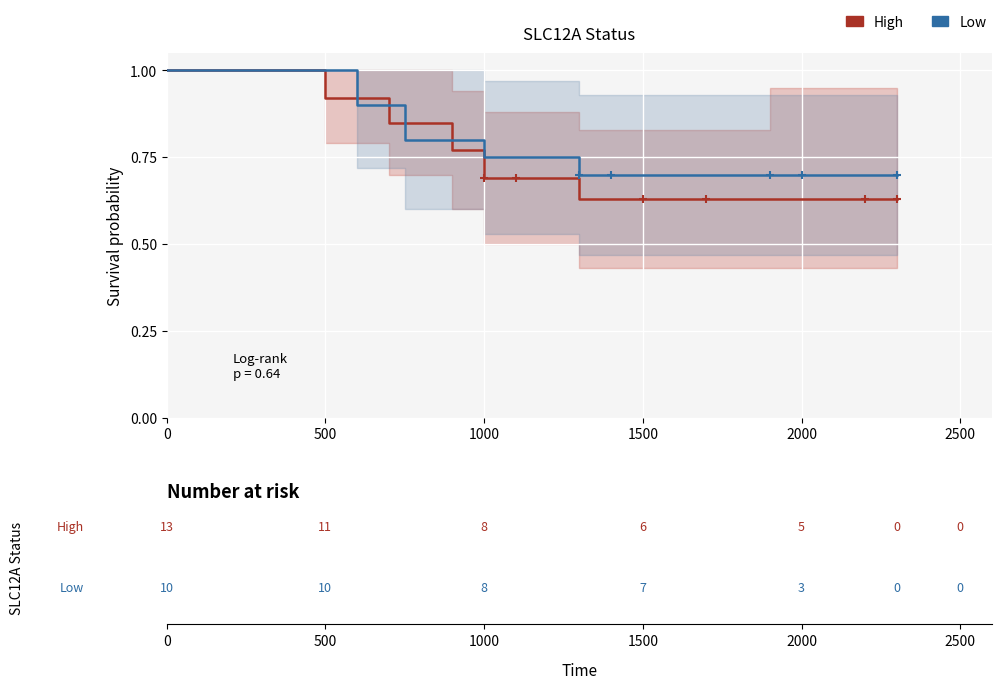

Which series has the largest total across all categories?

Low